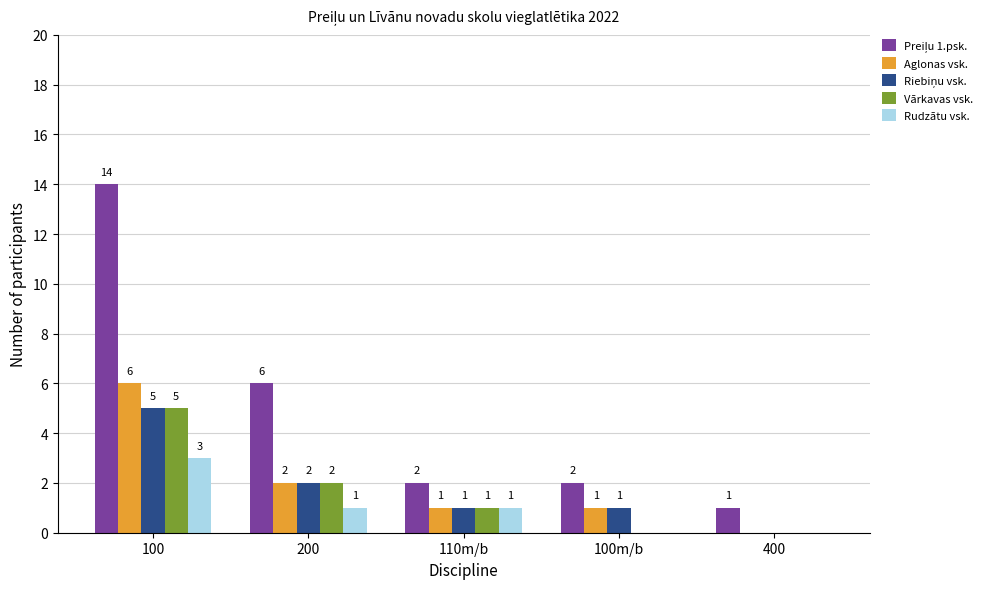

Which label corresponds to the largest value in the chart?

100